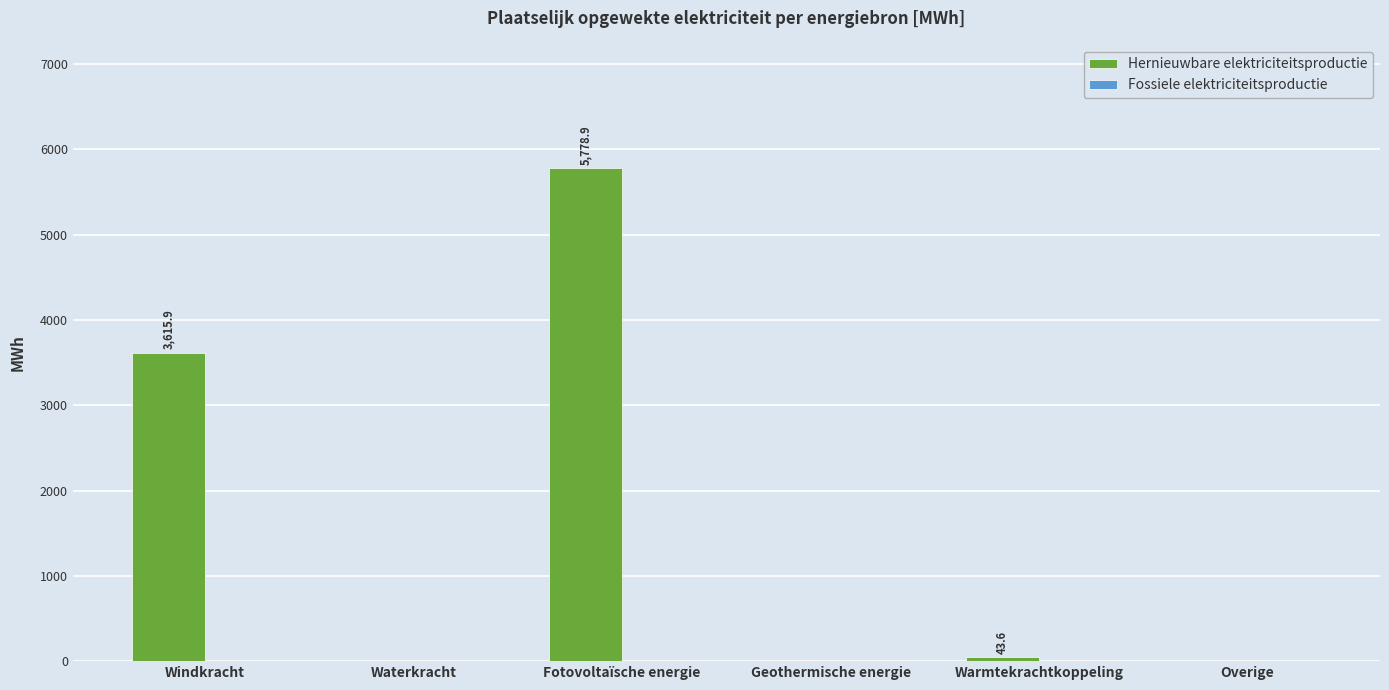

Where does the data first go above 43?

Windkracht